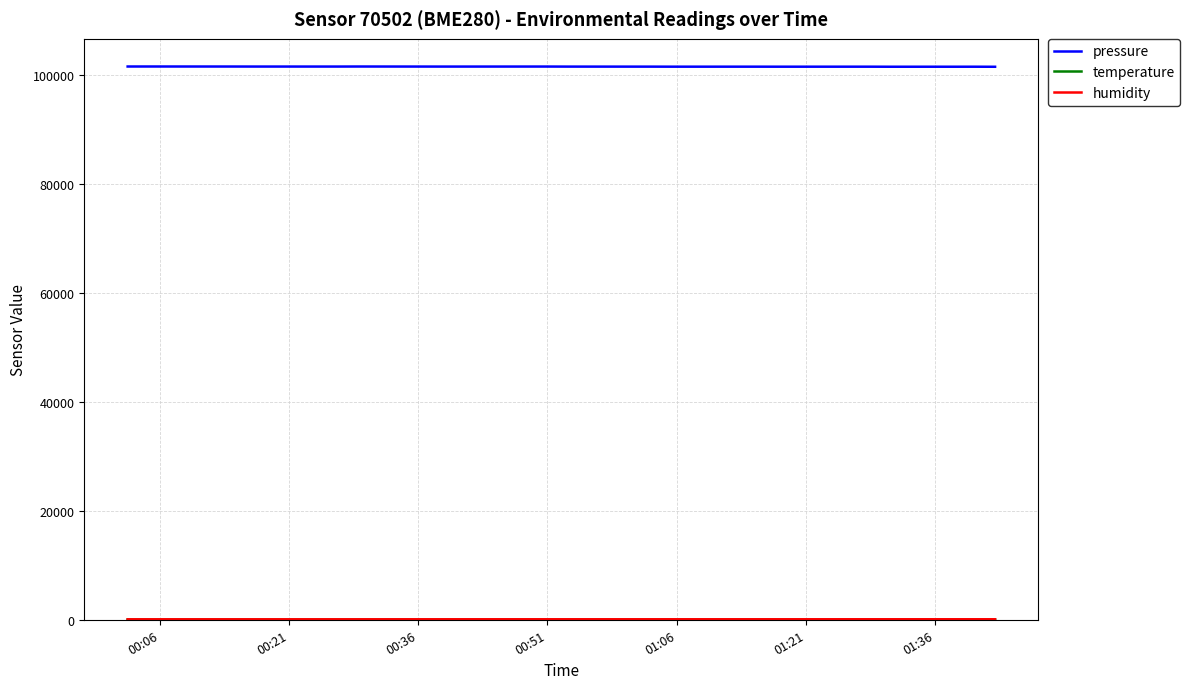

What is the greatest value displayed?

101582.8